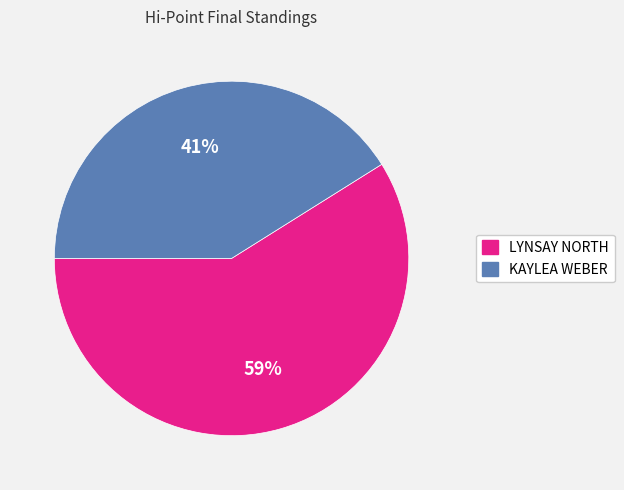

Do KAYLEA WEBER and LYNSAY NORTH together represent more than half of the pie?

Yes